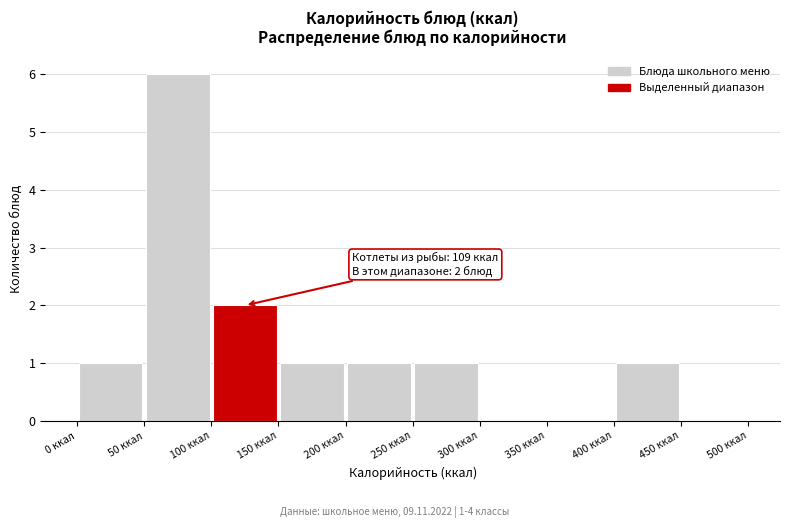

Over which range of the x-axis is the bar tallest?

50 to 100